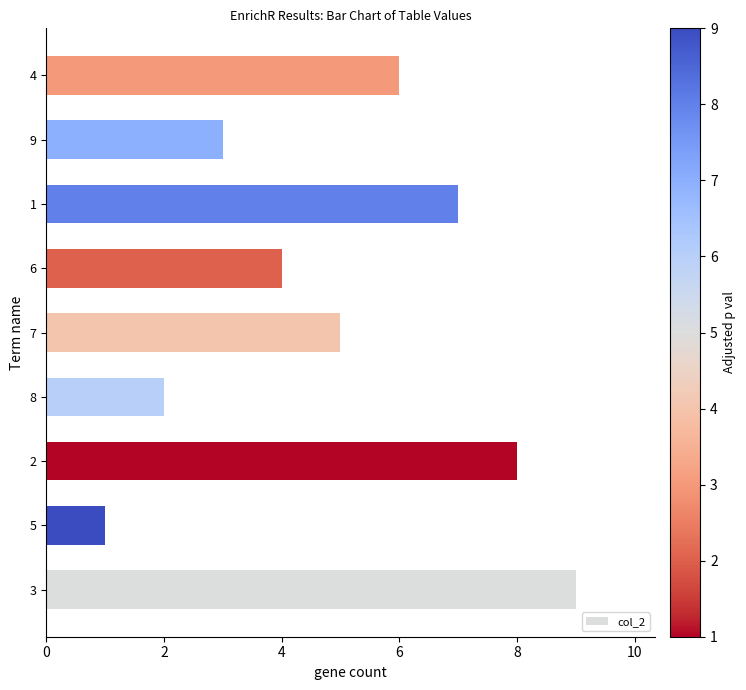

Reading bottom to top, list all the values displayed in this chart.

9	1	8	2	5	4	7	3	6